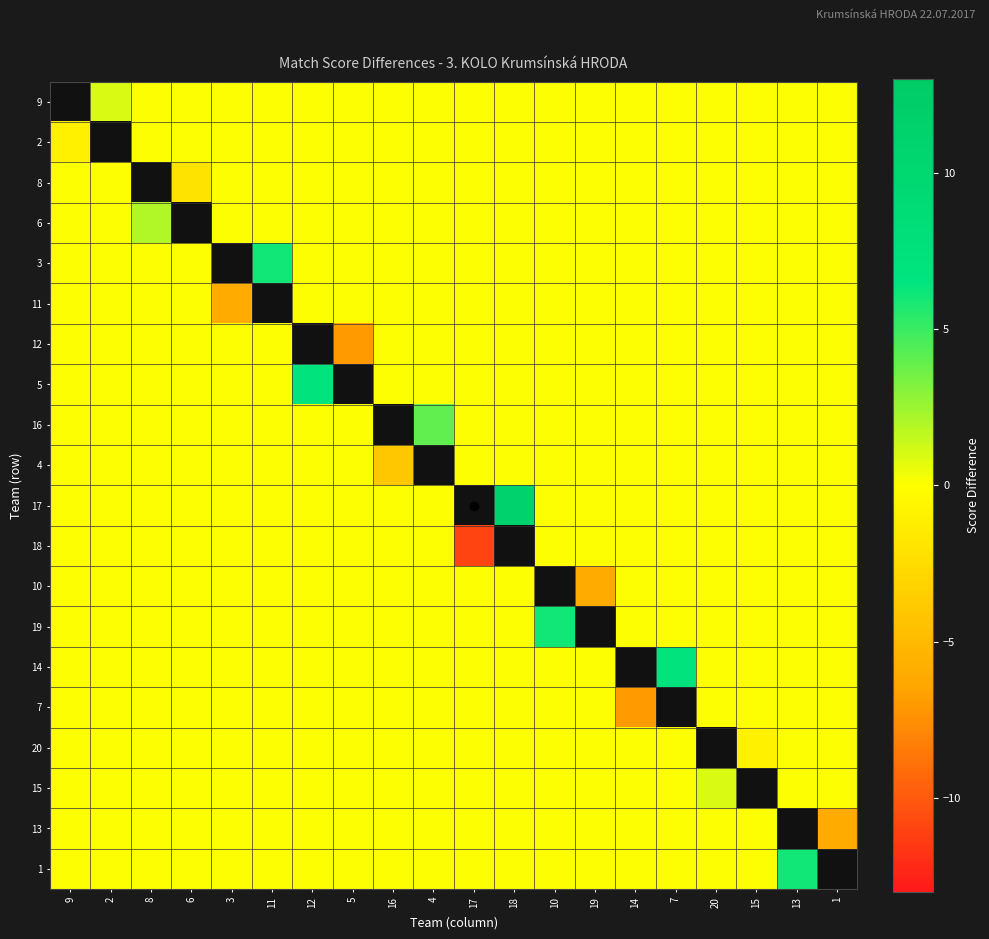

Which has a higher value, 11 or 19?

11